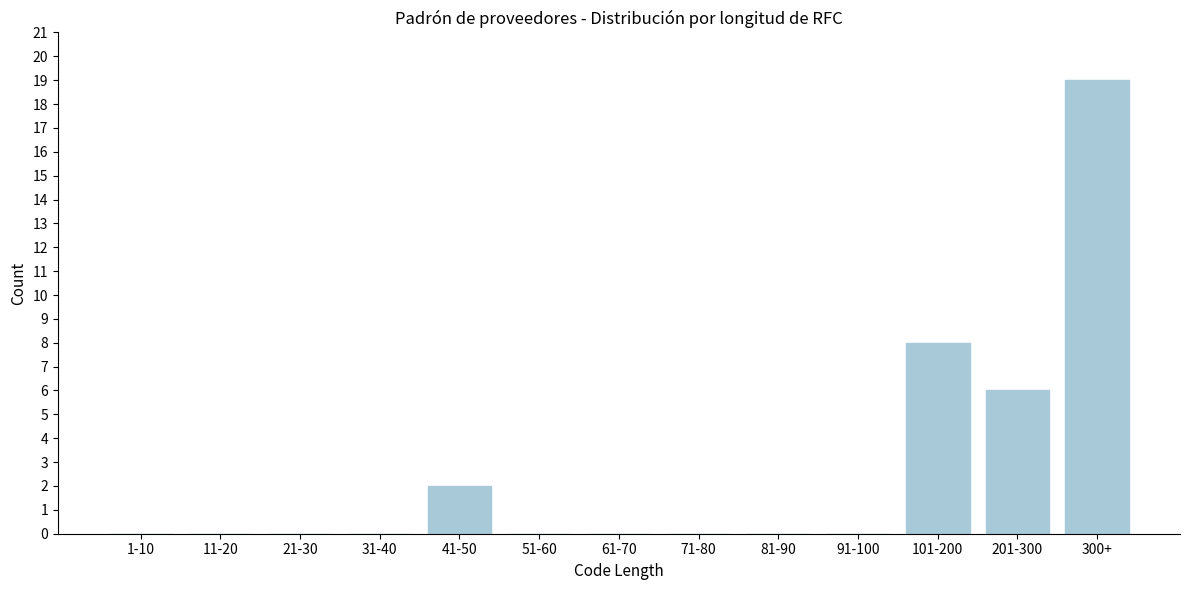

Reading left to right, transcribe all the data shown in this chart.

1-10=0	11-20=0	21-30=0	31-40=0	41-50=2	51-60=0	61-70=0	71-80=0	81-90=0	91-100=0	101-200=8	201-300=6	300+=19